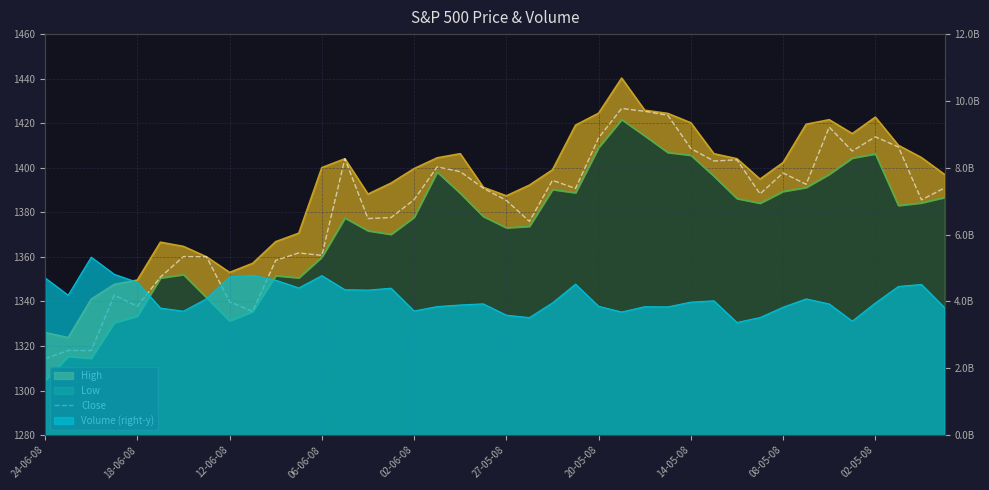

What is the sum of all values?

55246.9